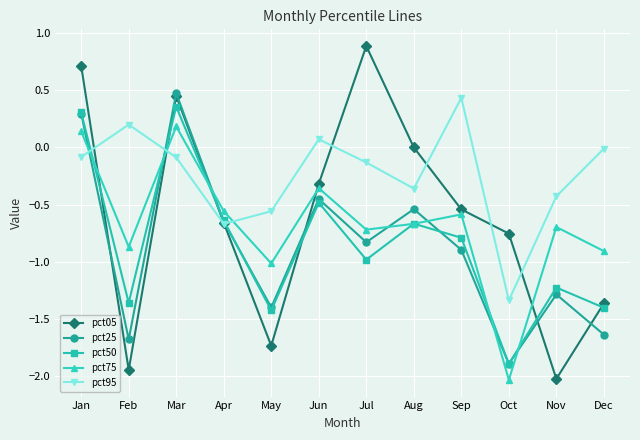

What is the value of the pct05 point at the 7th from the left?

0.9